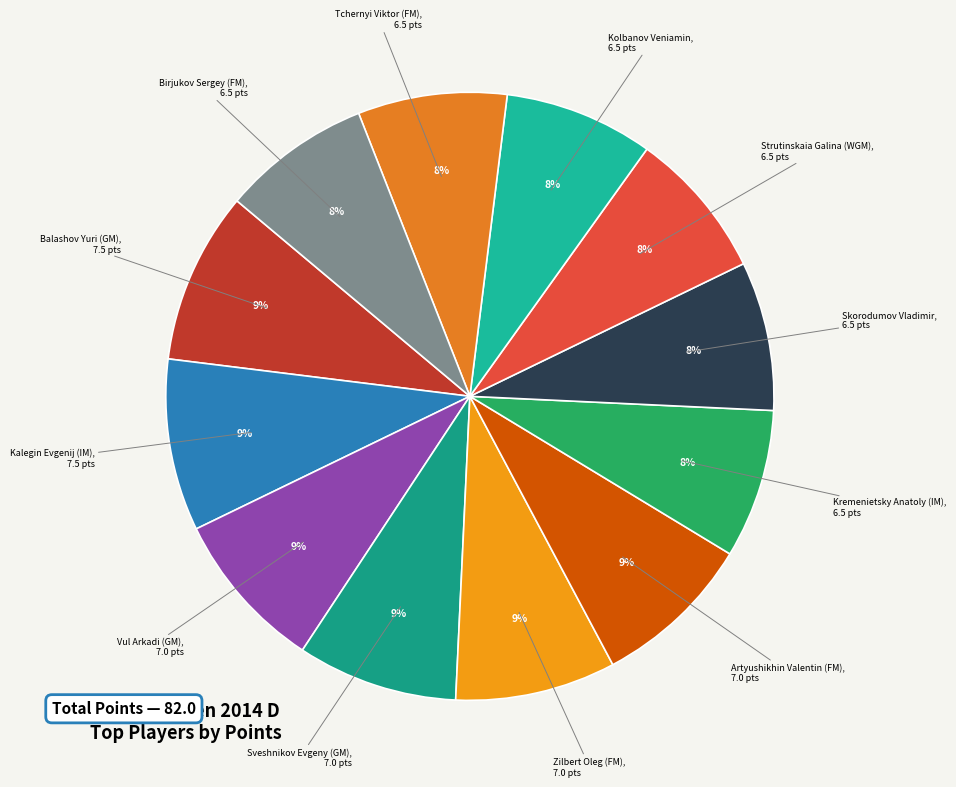

Is there a majority slice in this chart?

No